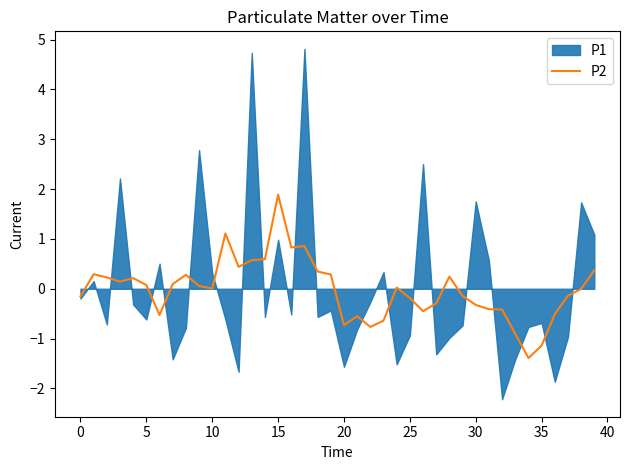

Is this an area chart (filled region under the line)?

No